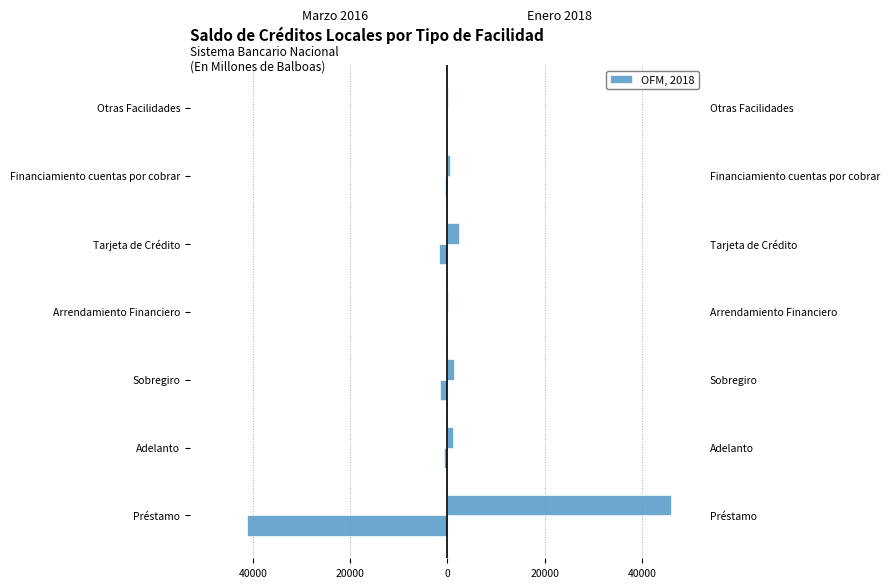

What is the minimum value shown in the chart?

-41276.9